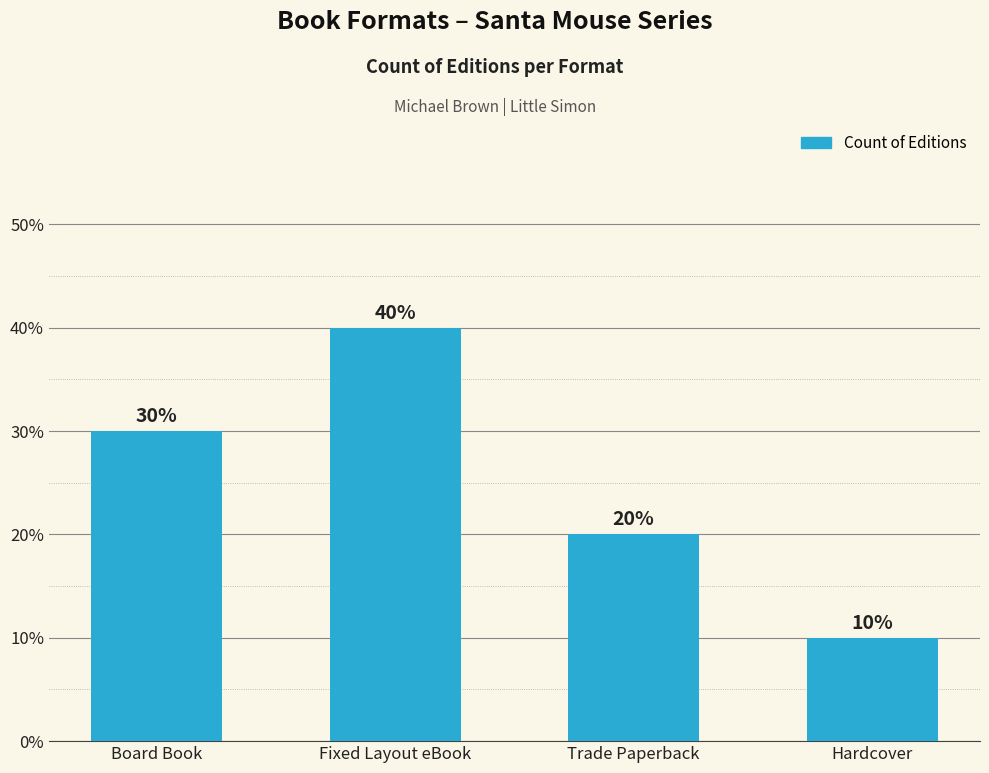

Which label corresponds to the smallest value in the chart?

Hardcover